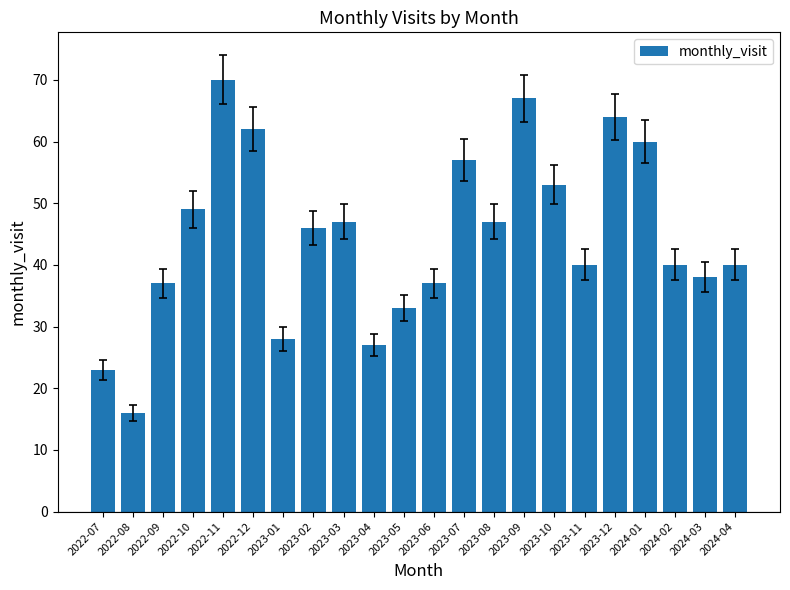

What is the label of the 7th bar from the right?

2023-10